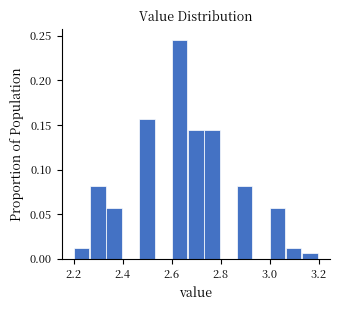

Around what value on the x-axis is the tallest bar? Give the approximate position of its centre, as read against the axis.

2.64